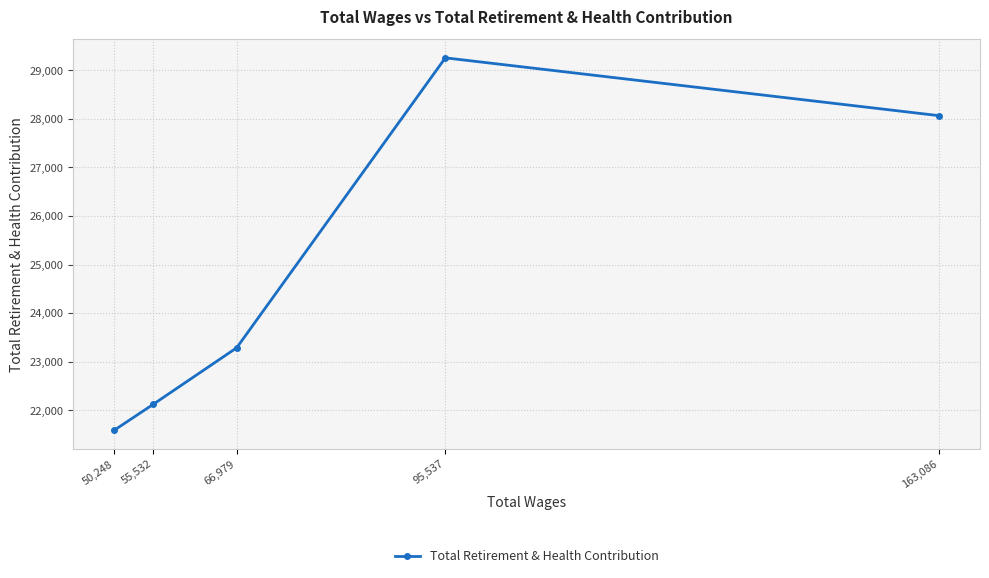

What is the sum of the values at 55,532 and 66,979?

45401